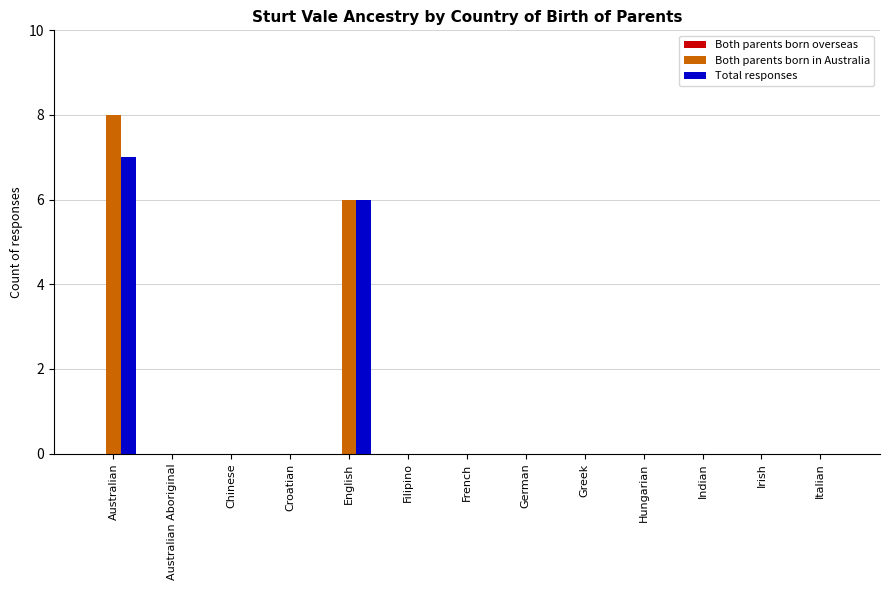

How many data points does each series have?

13